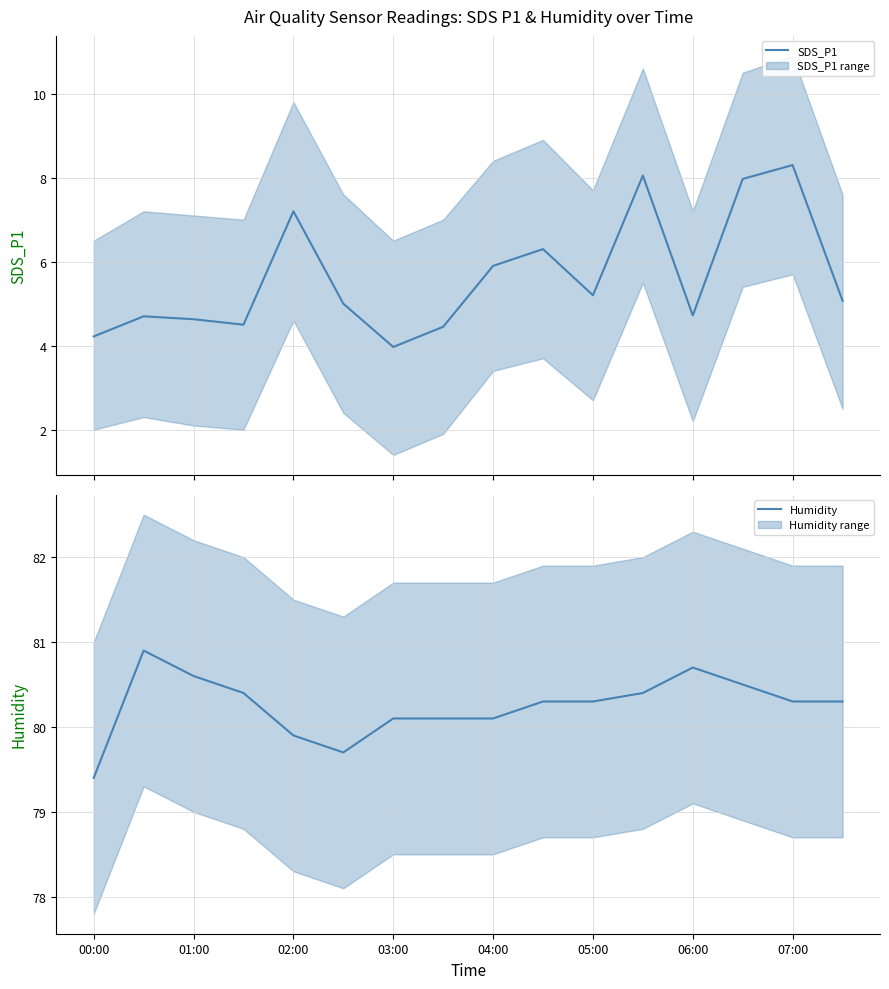

Is it true that Humidity equals 119.6 at 05:00?

False